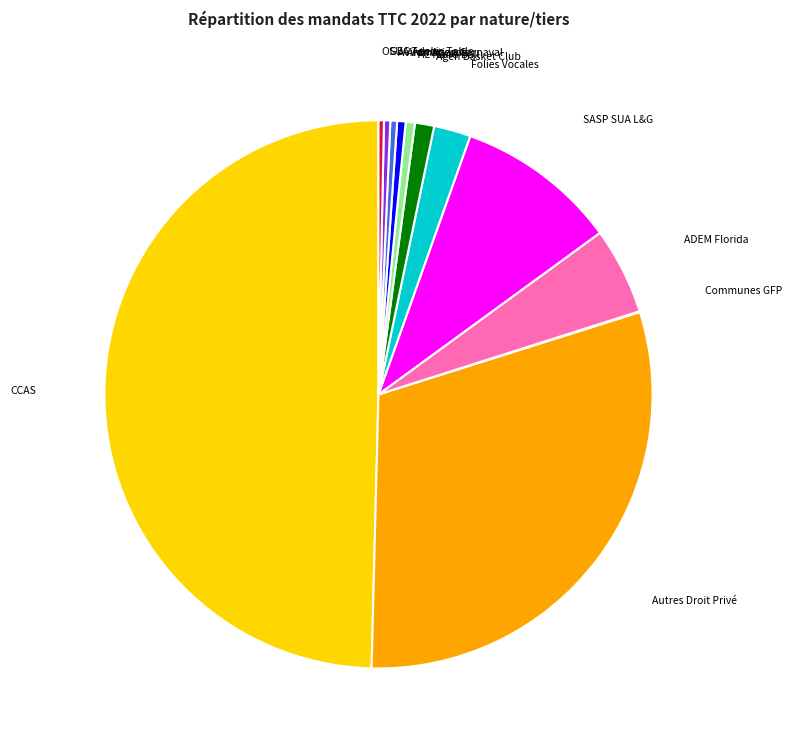

Does Autres Droit Privé represent more than half of the total?

No